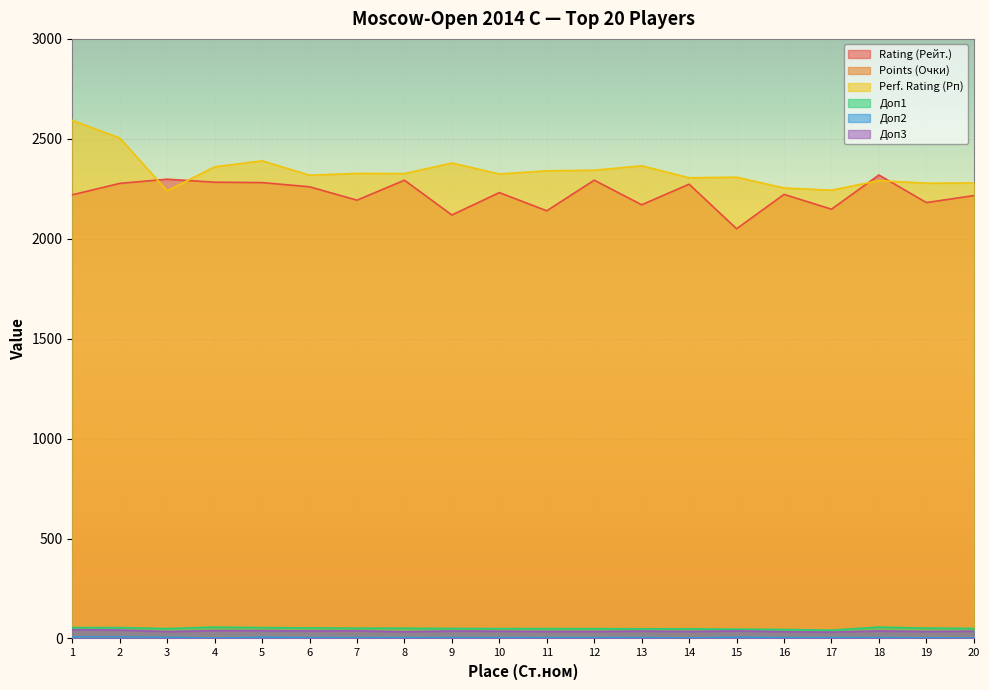

Which category has the lowest value across all series?

4